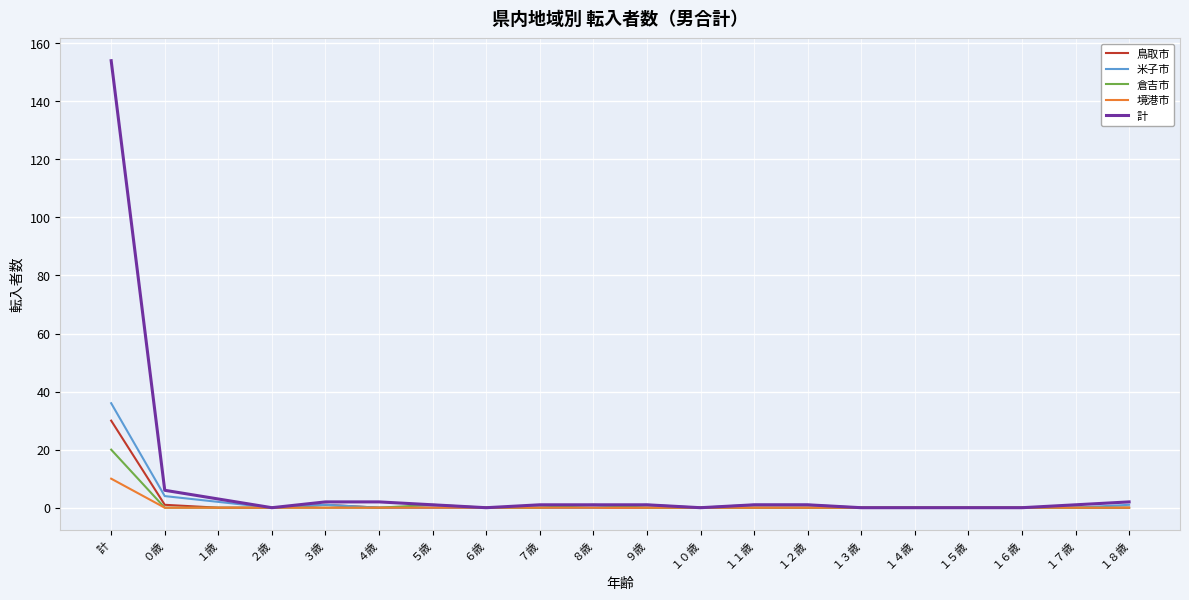

What is the highest value of the 倉吉市 series?

20